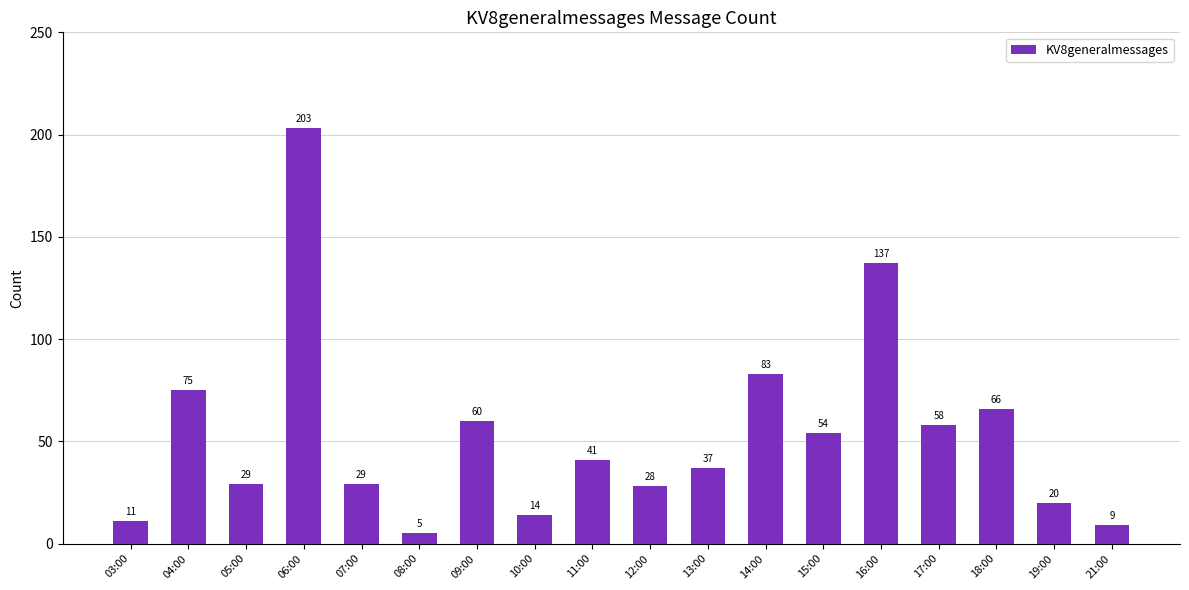

Reading right to left, extract all data points from this chart.

9	20	66	58	137	54	83	37	28	41	14	60	5	29	203	29	75	11